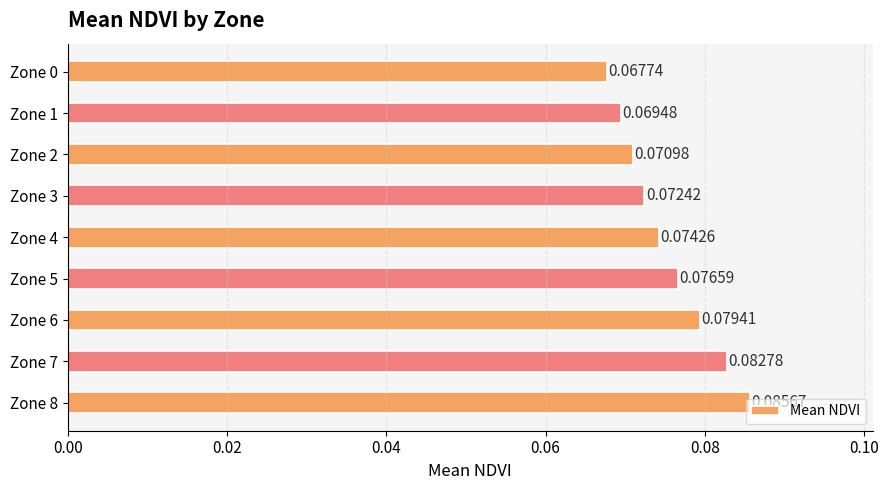

Rank the categories by value from highest to lowest.

Zone 8, Zone 7, Zone 6, Zone 5, Zone 4, Zone 3, Zone 2, Zone 1, Zone 0